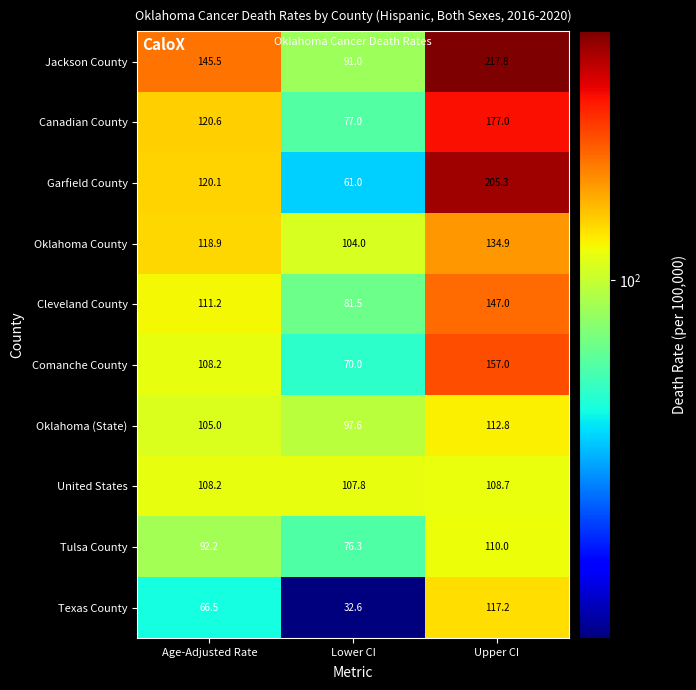

How many values in the Comanche County series are below 108?

1